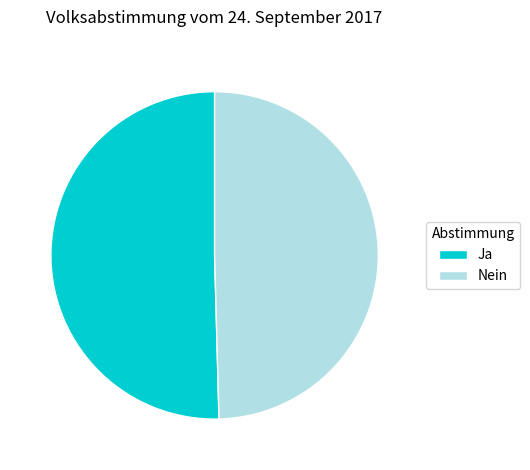

Rank the categories by value from highest to lowest.

Ja, Nein